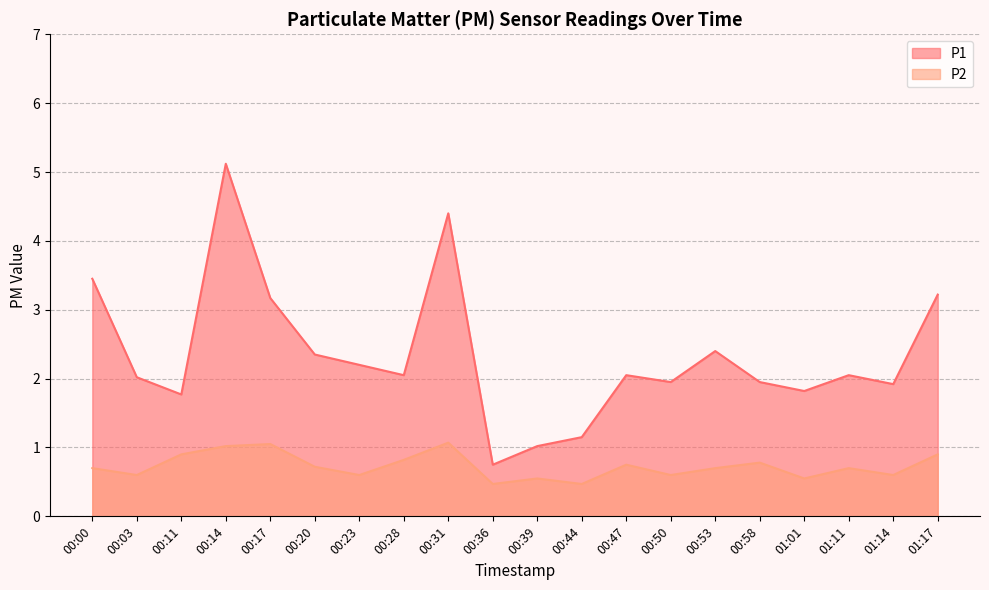

Which category has the highest value across all series?

00:14